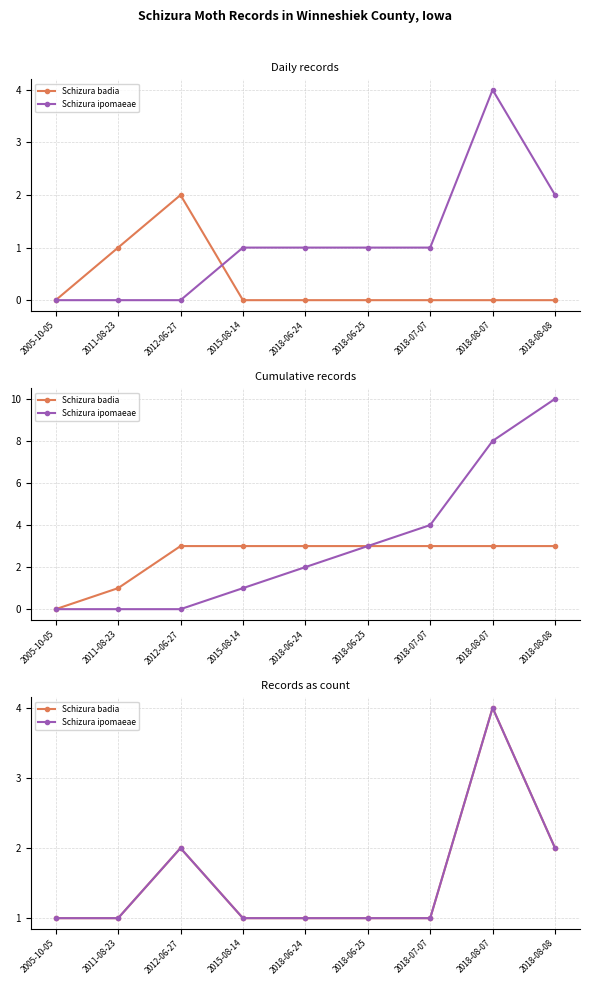

What is the sum of the Schizura badia values at 2011-08-23 and 2015-08-14?

2